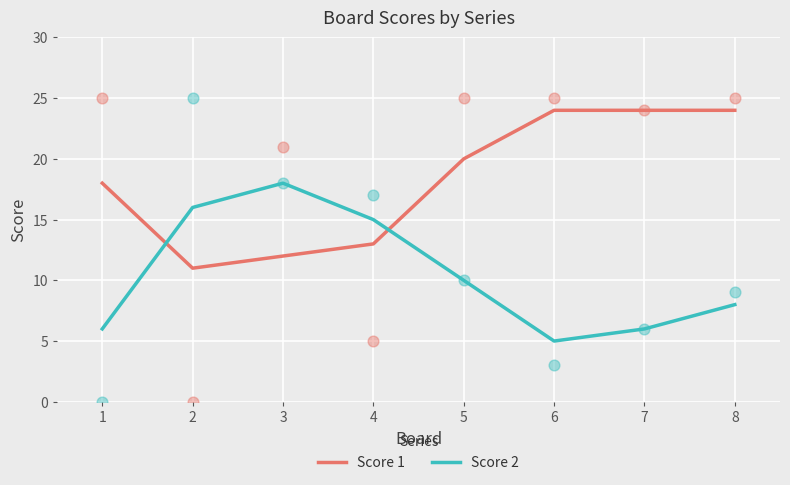

Is the value of Score 2 at 5 greater than the value of Score 1 at 2?

No